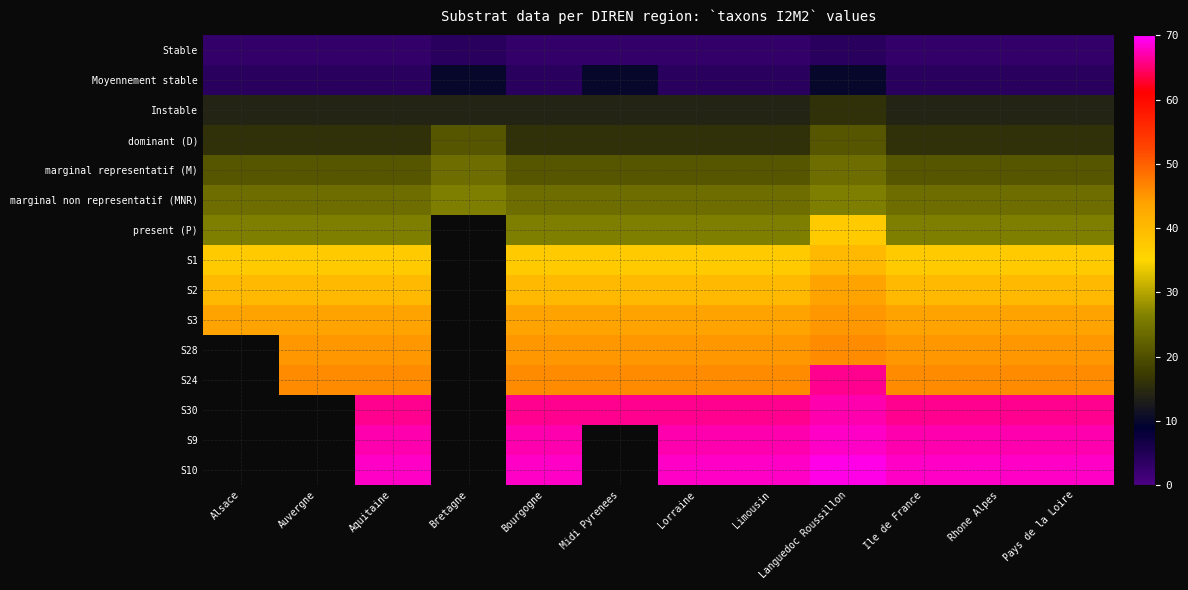

Reading left to right, what are all the values shown in this chart?

Stable: Alsace=3	Auvergne=3	Aquitaine=3	Bretagne=4	Bourgogne=3	Midi Pyrenees=3	Lorraine=3	Limousin=3	Languedoc Roussillon=4	Ile de France=3	Rhone Alpes=3	Pays de la Loire=3
Moyennement stable: Alsace=4	Auvergne=4	Aquitaine=4	Bretagne=10	Bourgogne=4	Midi Pyrenees=10	Lorraine=4	Limousin=4	Languedoc Roussillon=10	Ile de France=4	Rhone Alpes=4	Pays de la Loire=4
Instable: Alsace=14	Auvergne=14	Aquitaine=14	Bretagne=14	Bourgogne=14	Midi Pyrenees=14	Lorraine=14	Limousin=14	Languedoc Roussillon=16	Ile de France=14	Rhone Alpes=14	Pays de la Loire=14
dominant (D): Alsace=16	Auvergne=16	Aquitaine=16	Bretagne=21	Bourgogne=16	Midi Pyrenees=16	Lorraine=16	Limousin=16	Languedoc Roussillon=21	Ile de France=16	Rhone Alpes=16	Pays de la Loire=16
marginal representatif (M): Alsace=21	Auvergne=21	Aquitaine=21	Bretagne=24	Bourgogne=21	Midi Pyrenees=21	Lorraine=21	Limousin=21	Languedoc Roussillon=24	Ile de France=21	Rhone Alpes=21	Pays de la Loire=21
marginal non representatif (MNR): Alsace=24	Auvergne=24	Aquitaine=24	Bretagne=26	Bourgogne=24	Midi Pyrenees=24	Lorraine=24	Limousin=24	Languedoc Roussillon=26	Ile de France=24	Rhone Alpes=24	Pays de la Loire=24
present (P): Alsace=26	Auvergne=26	Aquitaine=26	Bretagne=37	Bourgogne=26	Midi Pyrenees=26	Lorraine=26	Limousin=26	Languedoc Roussillon=37	Ile de France=26	Rhone Alpes=26	Pays de la Loire=26
S1: Alsace=37	Auvergne=37	Aquitaine=37	Bretagne=40	Bourgogne=37	Midi Pyrenees=37	Lorraine=37	Limousin=37	Languedoc Roussillon=40	Ile de France=37	Rhone Alpes=37	Pays de la Loire=37
S2: Alsace=40	Auvergne=40	Aquitaine=40	Bretagne=44	Bourgogne=40	Midi Pyrenees=40	Lorraine=40	Limousin=40	Languedoc Roussillon=44	Ile de France=40	Rhone Alpes=40	Pays de la Loire=40
S3: Alsace=44	Auvergne=44	Aquitaine=44	Bretagne=45	Bourgogne=44	Midi Pyrenees=44	Lorraine=44	Limousin=44	Languedoc Roussillon=45	Ile de France=44	Rhone Alpes=44	Pays de la Loire=44
S28: Alsace=45	Auvergne=45	Aquitaine=45	Bretagne=46	Bourgogne=45	Midi Pyrenees=45	Lorraine=45	Limousin=45	Languedoc Roussillon=46	Ile de France=45	Rhone Alpes=45	Pays de la Loire=45
S24: Alsace=46	Auvergne=46	Aquitaine=46	Bretagne=66	Bourgogne=46	Midi Pyrenees=46	Lorraine=46	Limousin=46	Languedoc Roussillon=66	Ile de France=46	Rhone Alpes=46	Pays de la Loire=46
S30: Alsace=66	Auvergne=66	Aquitaine=66	Bretagne=67	Bourgogne=66	Midi Pyrenees=66	Lorraine=66	Limousin=66	Languedoc Roussillon=67	Ile de France=66	Rhone Alpes=66	Pays de la Loire=66
S9: Alsace=67	Auvergne=67	Aquitaine=67	Bretagne=68	Bourgogne=67	Midi Pyrenees=67	Lorraine=67	Limousin=67	Languedoc Roussillon=68	Ile de France=67	Rhone Alpes=67	Pays de la Loire=67
S10: Alsace=68	Auvergne=68	Aquitaine=68	Bretagne=69	Bourgogne=68	Midi Pyrenees=69	Lorraine=68	Limousin=68	Languedoc Roussillon=69	Ile de France=68	Rhone Alpes=68	Pays de la Loire=68